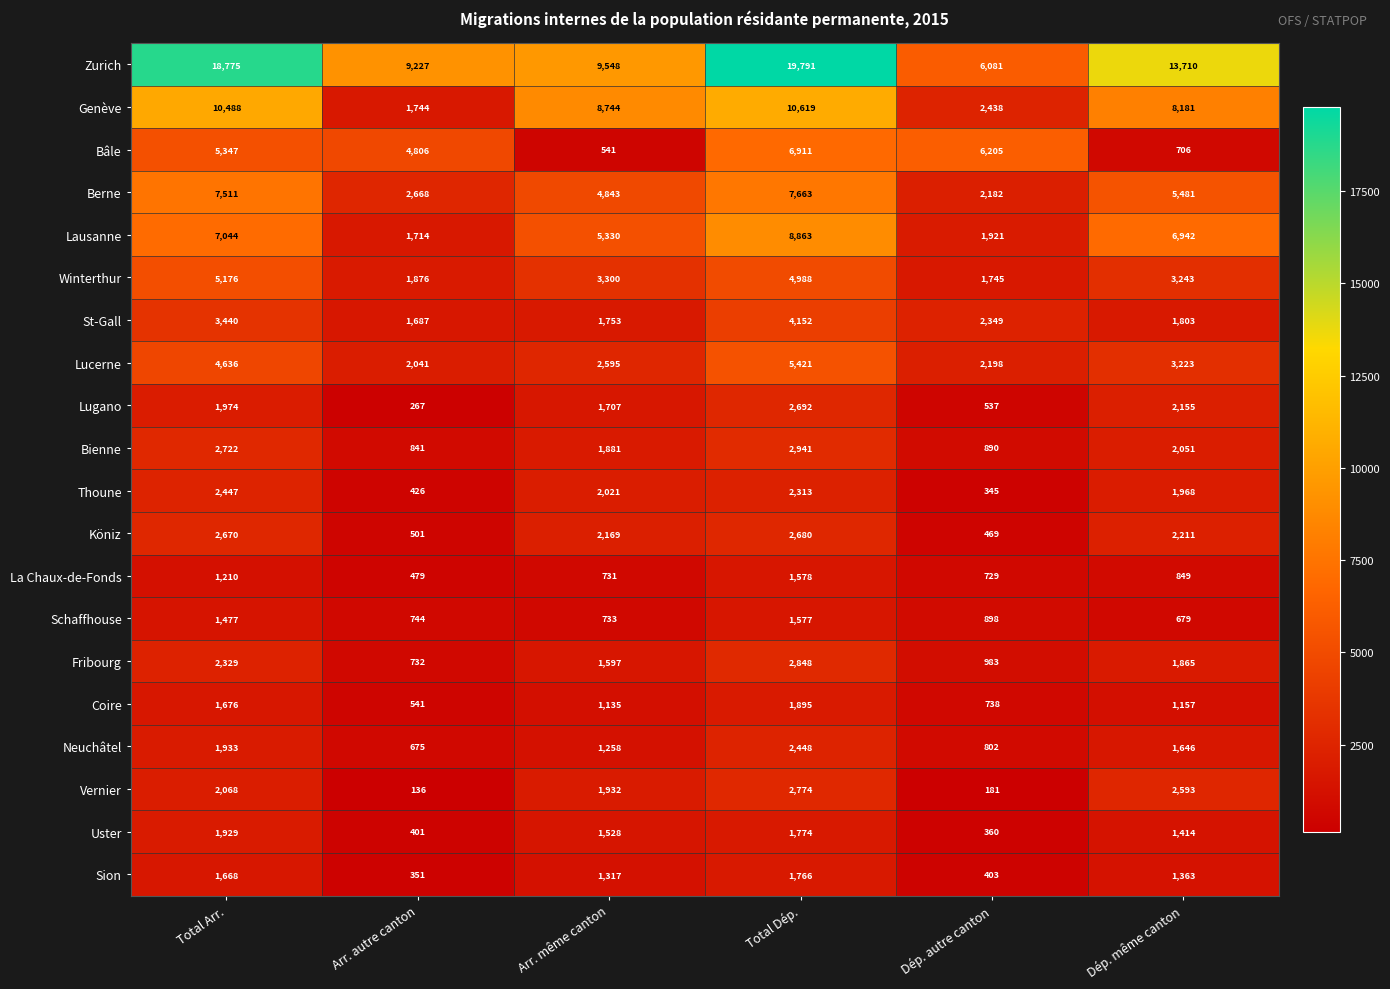

At how many categories does at least one series exceed 19308?

1